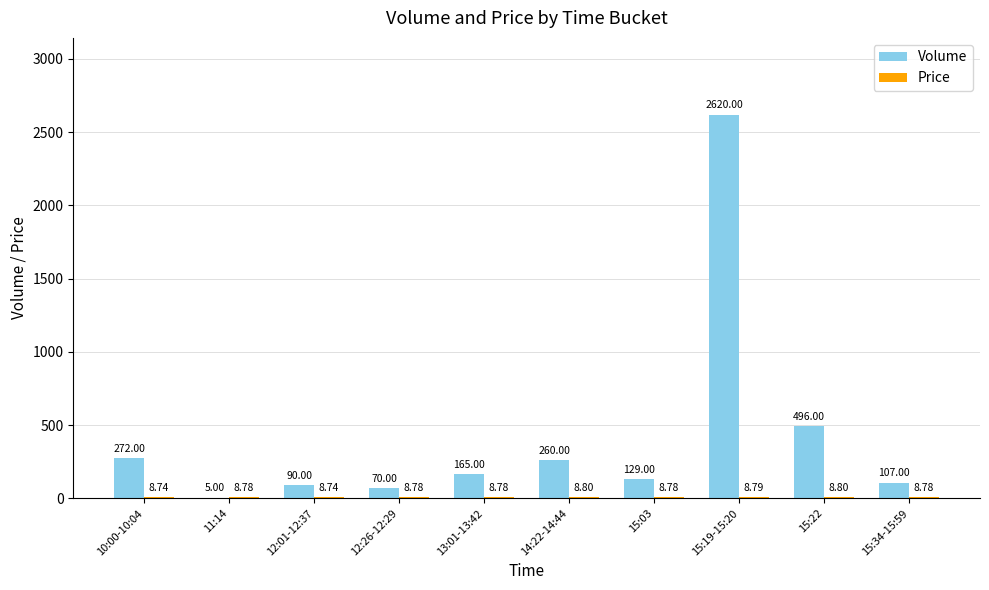

At which category is the sum across all series the highest?

15:19-15:20